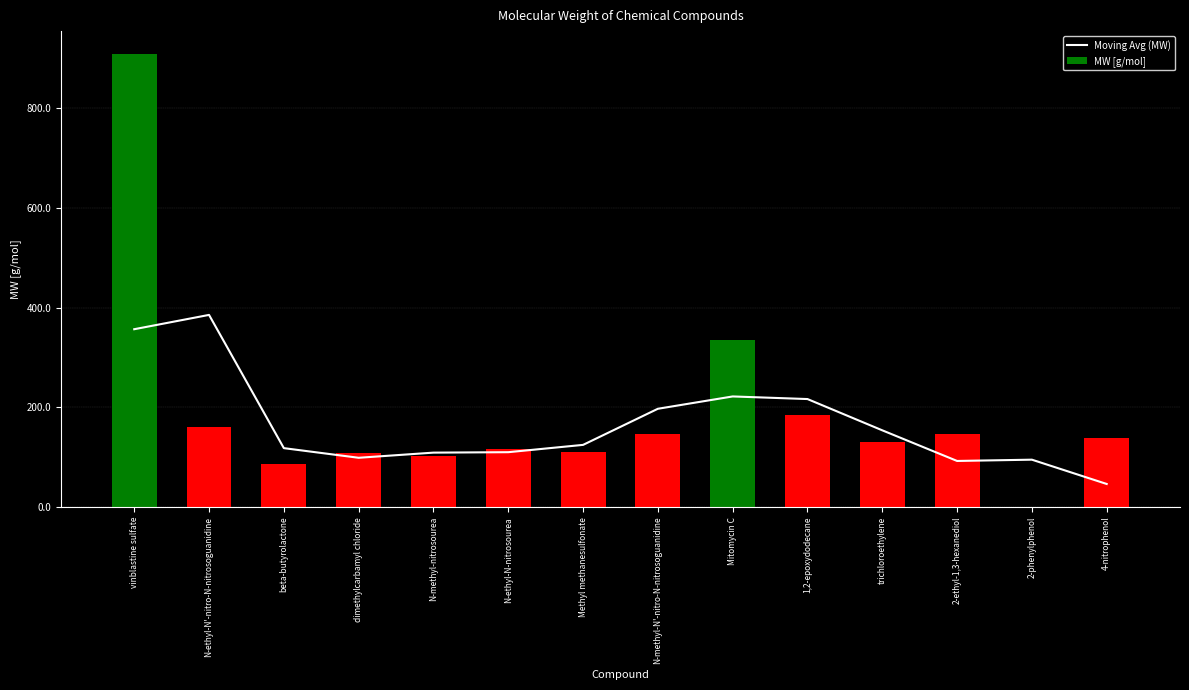

At which label does Moving Avg (MW) reach its peak?

N-ethyl-N'-nitro-N-nitrosoguanidine